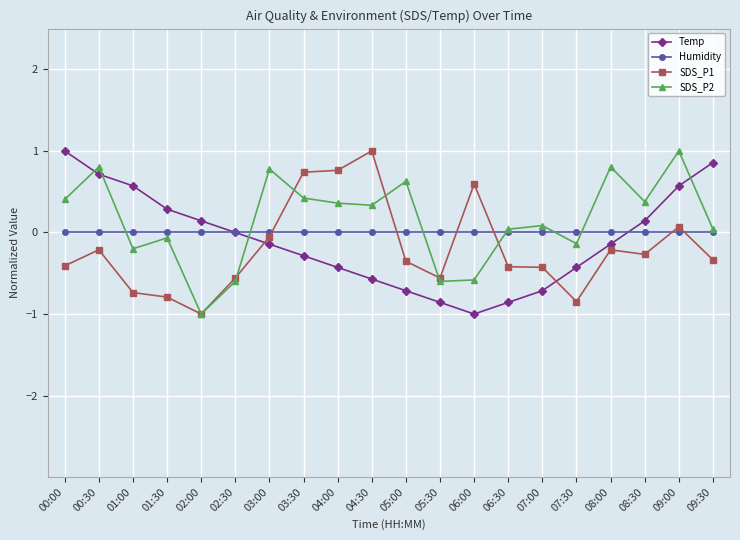

What is the value of the SDS_P1 point at the 4th from the left?

-0.8